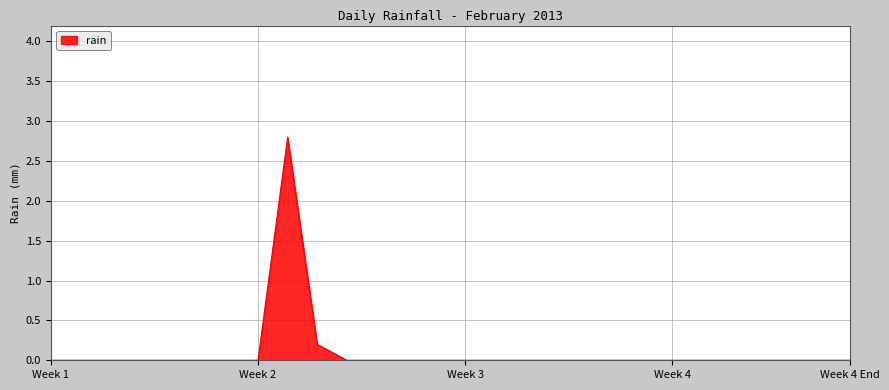

Does the chart display data point markers on the line(s)?

No